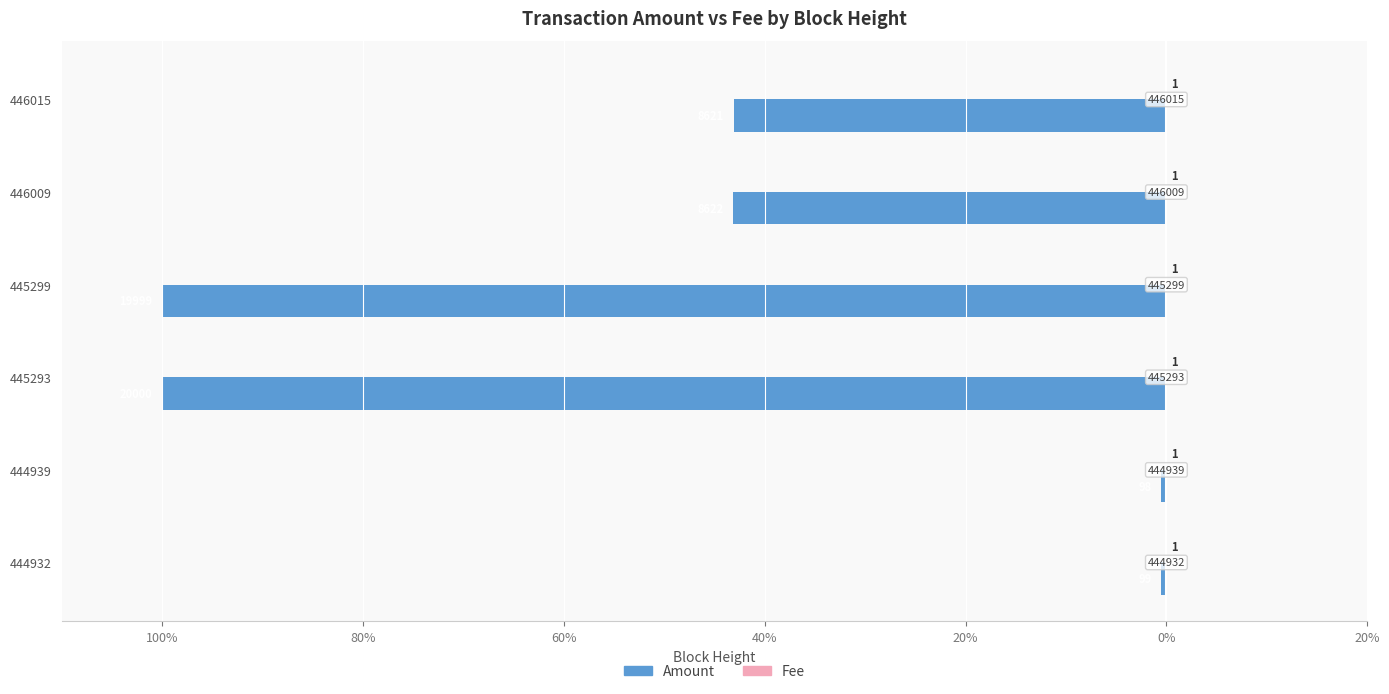

How many bars are there in each group?

2